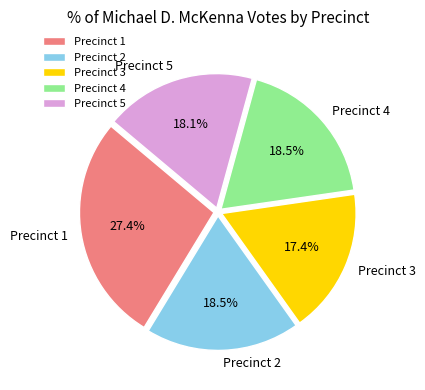

How much of the chart is everything except Precinct 1?

72.6%